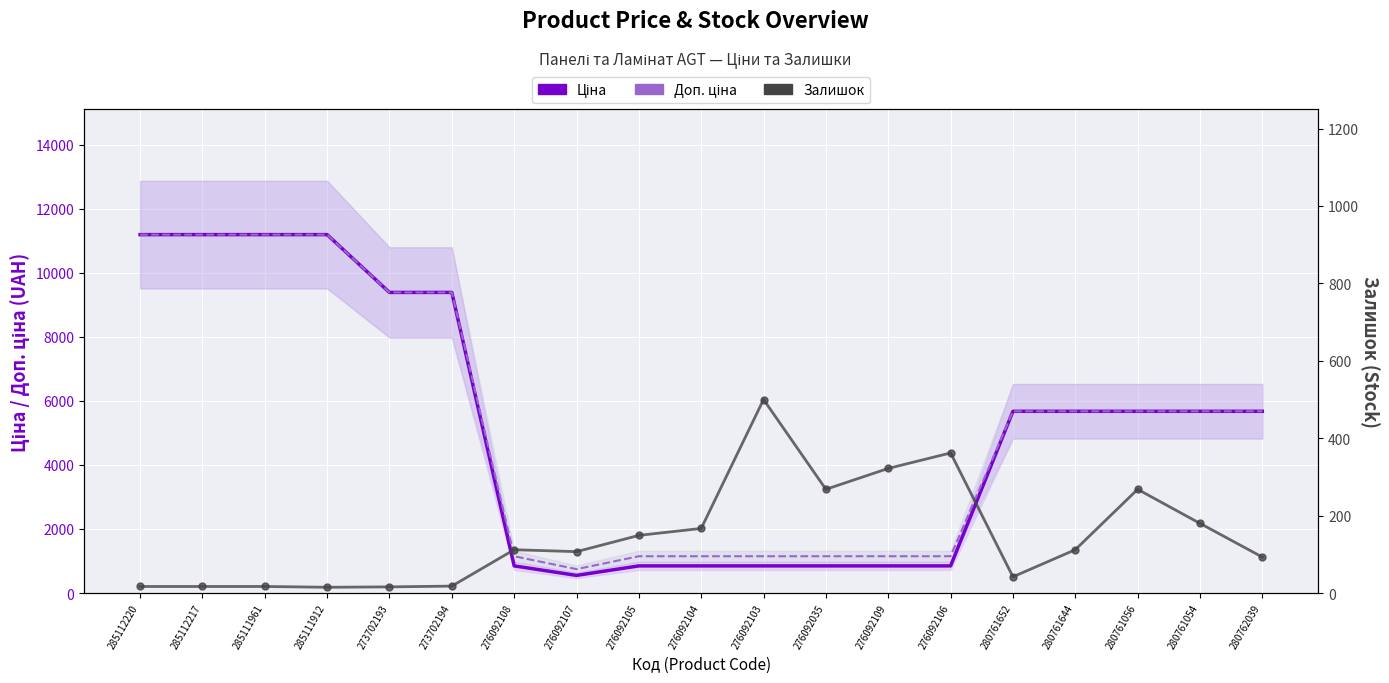

Reading right to left, extract all data points from this chart.

Ціна: 280762039=5673.8	280761054=5673.8	280761056=5673.8	280761644=5673.8	280761652=5673.8	276092106=848.4	276092109=848.4	276092035=848.4	276092103=848.4	276092104=848.4	276092105=848.4	276092107=551.5	276092108=848.4	273702194=9384.0	273702193=9384.0	285111912=11188.2	285111961=11188.2	285112217=11188.2	285112220=11188.2
Доп. ціна: 280762039=5673.8	280761054=5673.8	280761056=5673.8	280761644=5673.8	280761652=5673.8	276092106=1149.7	276092109=1149.7	276092035=1149.7	276092103=1149.7	276092104=1149.7	276092105=1149.7	276092107=747.0	276092108=1149.7	273702194=9384.0	273702193=9384.0	285111912=11188.2	285111961=11188.2	285112217=11188.2	285112220=11188.2
Залишок: 280762039=93.0	280761054=180.0	280761056=268.0	280761644=112.0	280761652=42.0	276092106=362.0	276092109=322.0	276092035=268.0	276092103=500.0	276092104=167.0	276092105=149.0	276092107=107.0	276092108=112.0	273702194=18.0	273702193=16.0	285111912=15.0	285111961=17.0	285112217=17.0	285112220=17.0